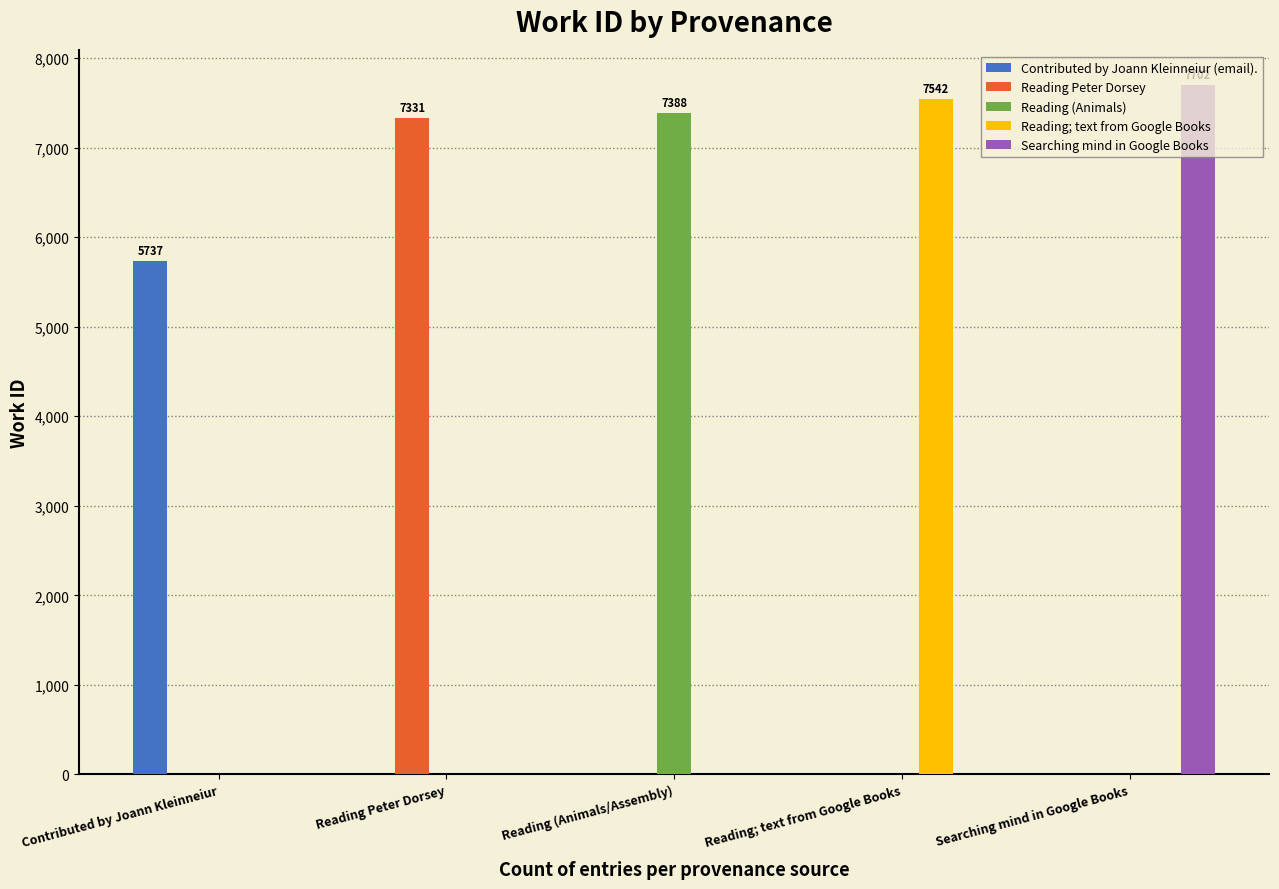

What is the sum of all Reading; text from Google Books values?

7542